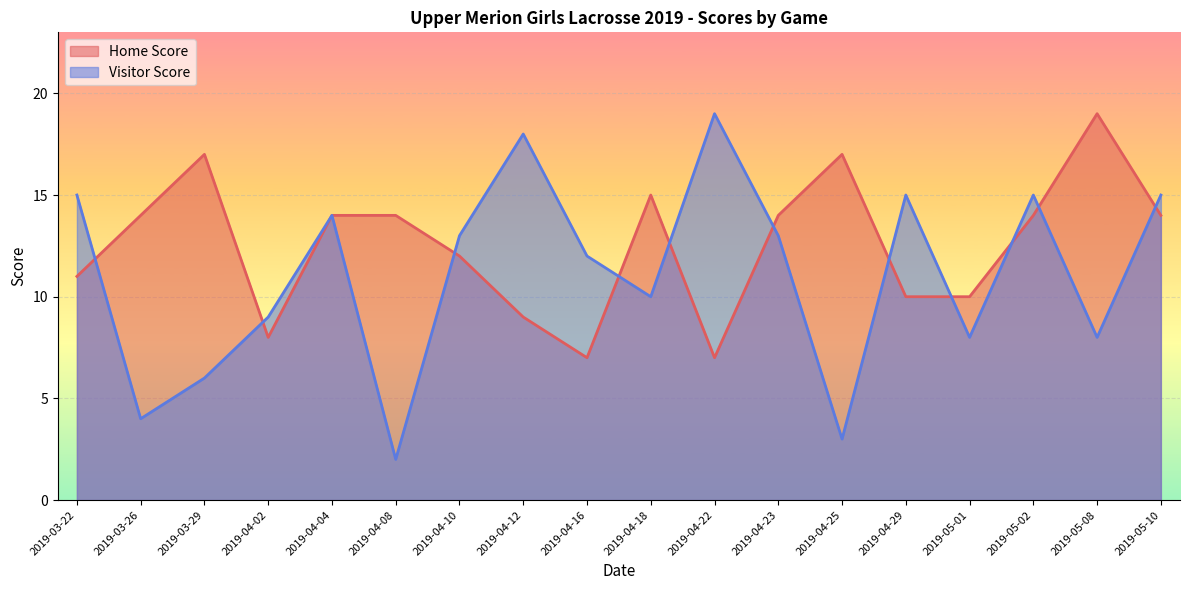

What is the label of the 12th point from the right?

2019-04-10